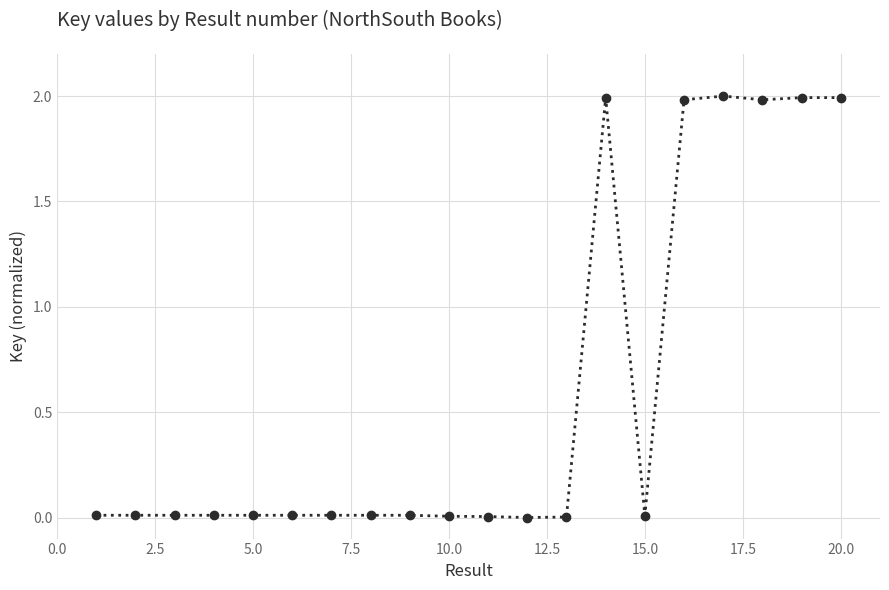

What is the average value?

0.6